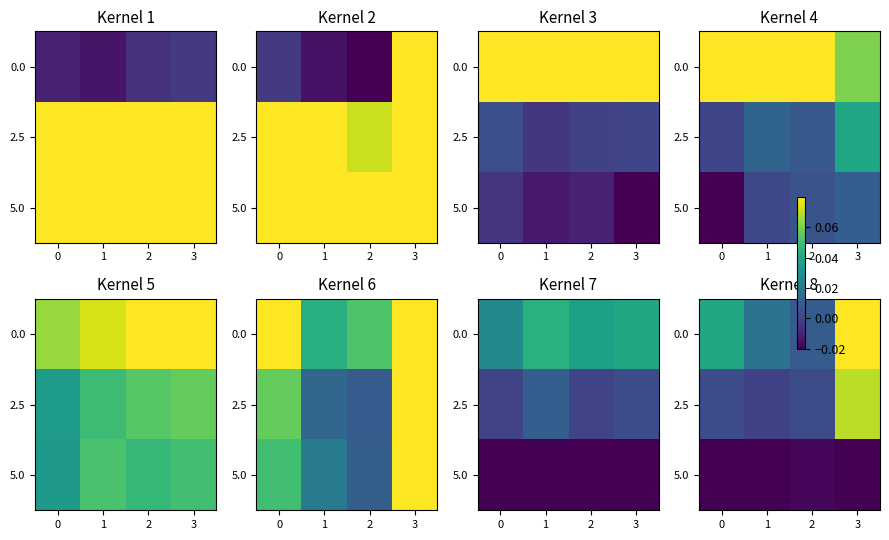

Is it true that row_2 equals -0.0 at 0?

False